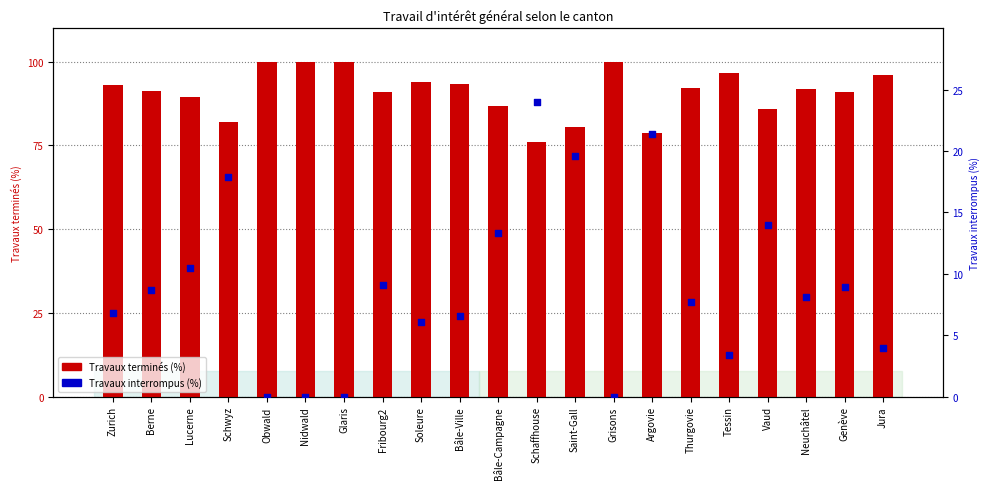

What are all the series names shown in the legend?

Travaux terminés (%), Travaux interrompus (%)